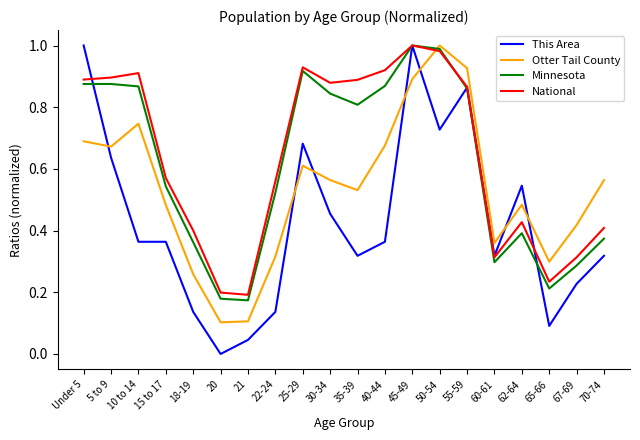

Which series has the largest range (max minus min)?

This Area